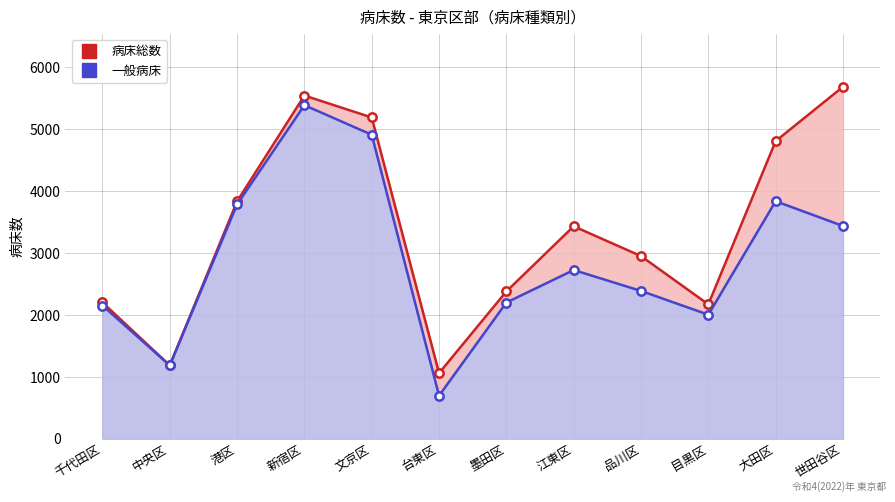

What position from the right is 新宿区?

9